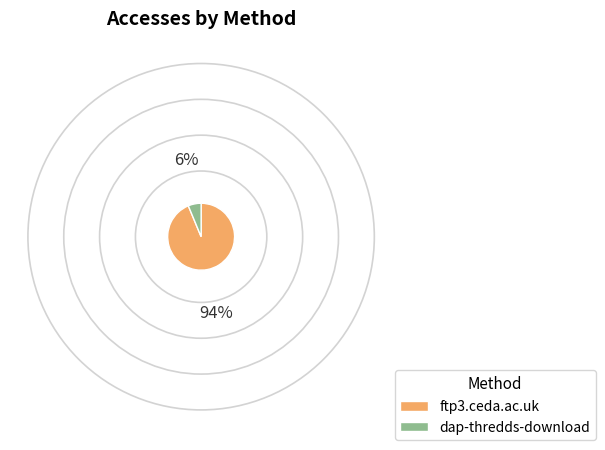

Is the sum of ftp3.ceda.ac.uk and dap-thredds-download greater than half?

Yes